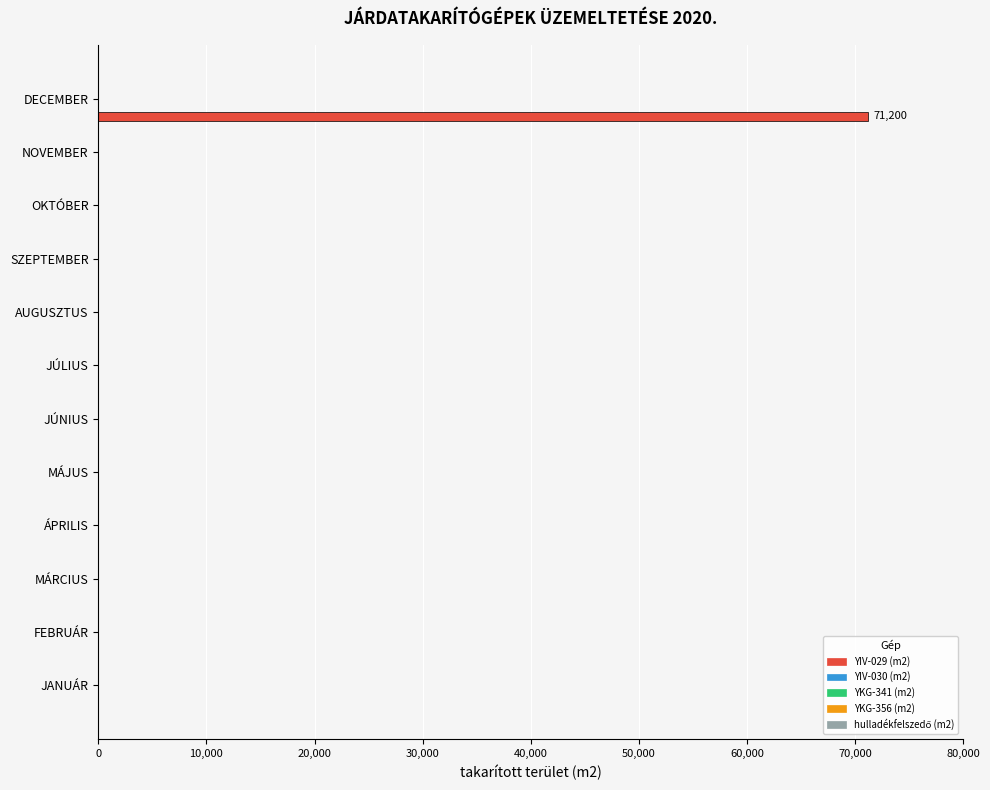

What is the sum of all values?

71200